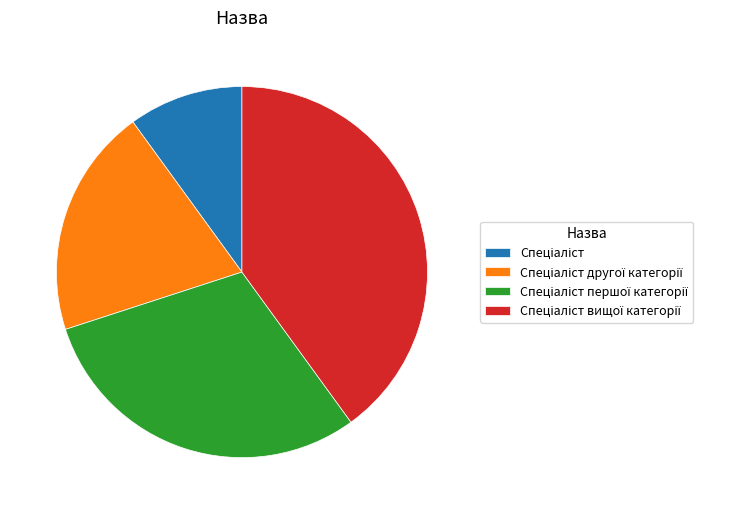

Is there a majority slice in this chart?

No